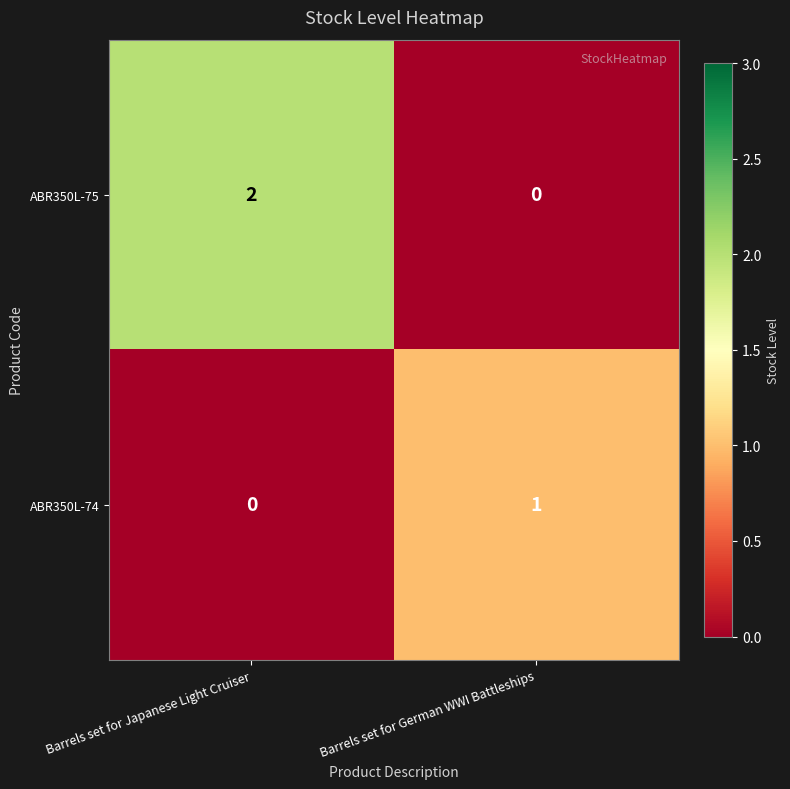

What is the greatest value displayed?

2